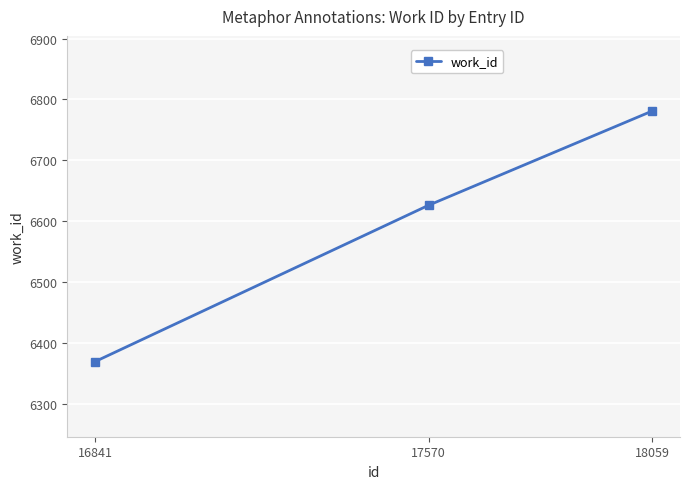

Count the number of categories in the chart.

3